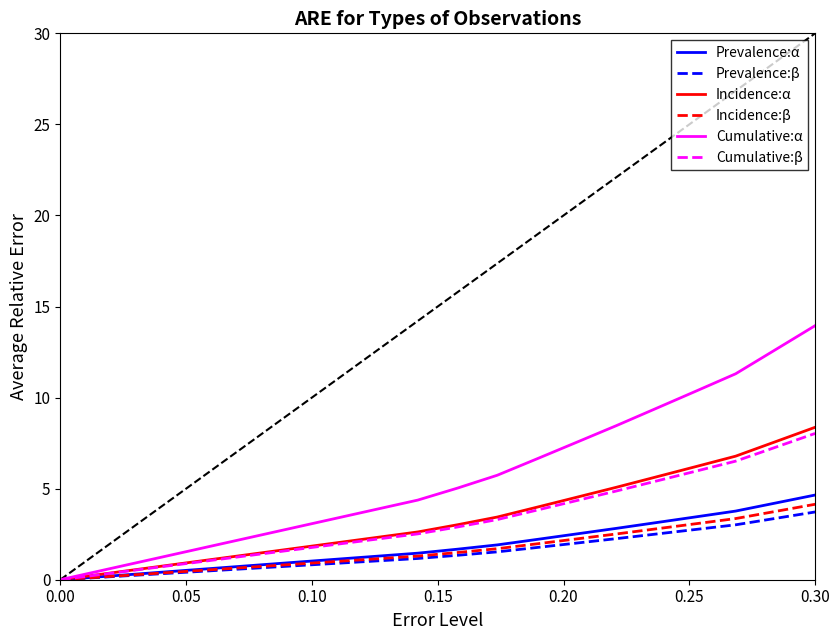

How many values in Prevalence:α are above zero?

19